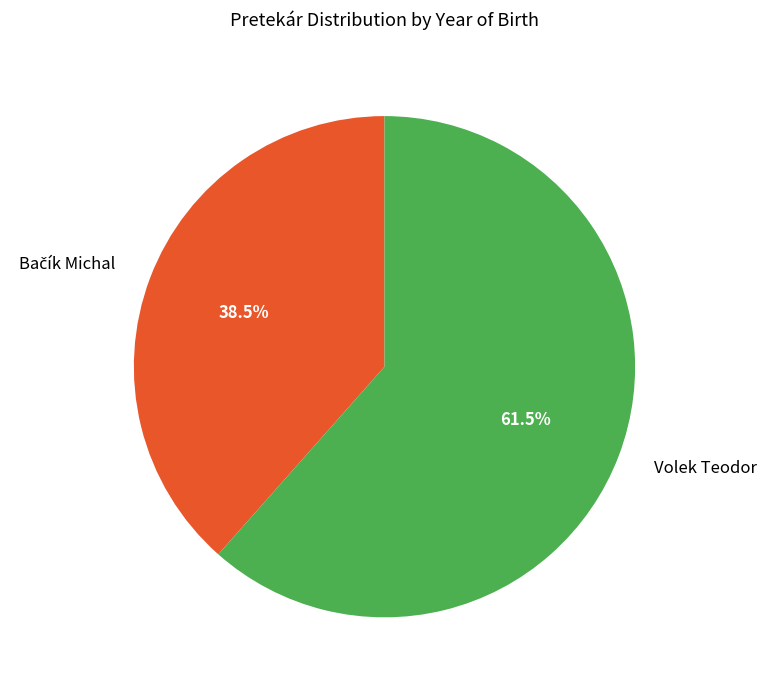

How much of the chart is everything except Volek Teodor?

38.5%